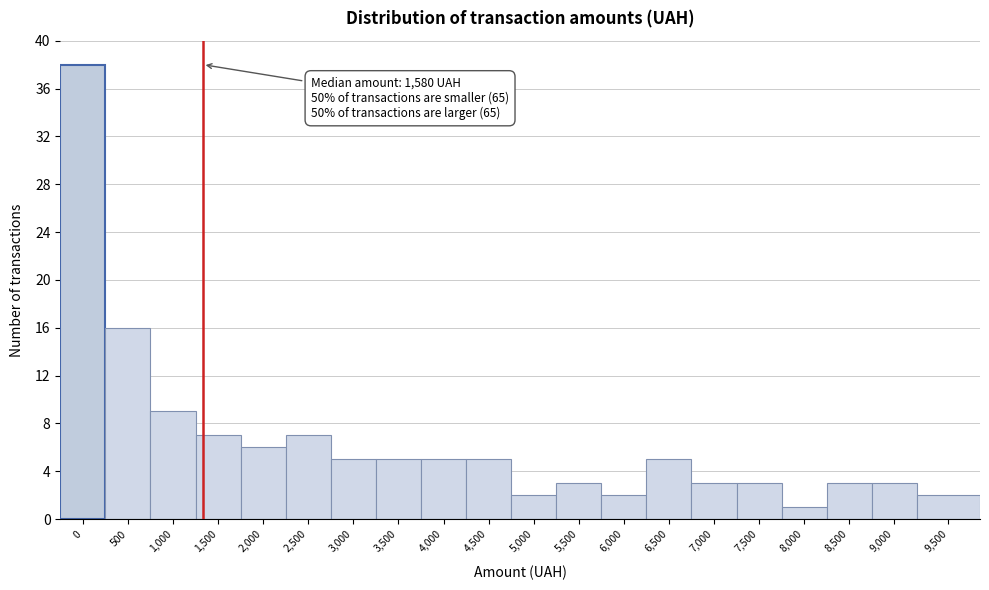

Reading left to right, list all the values displayed in this chart.

38	16	9	7	6	7	5	5	5	5	2	3	2	5	3	3	1	3	3	2